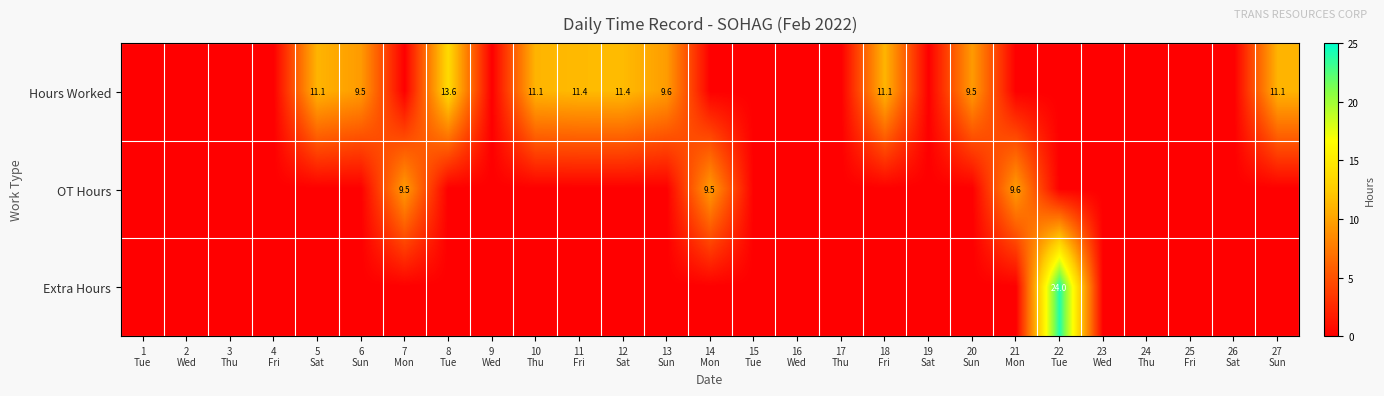

At which label does OT Hours reach its minimum?

1 Tue